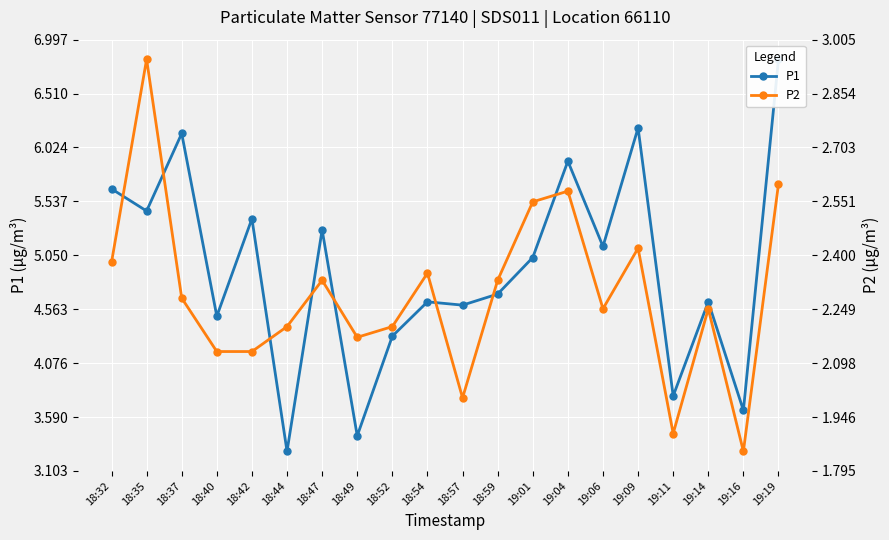

Rank the categories by P2 value from highest to lowest.

18:35, 19:19, 19:04, 19:01, 19:09, 18:32, 18:54, 18:47, 18:59, 18:37, 19:06, 19:14, 18:44, 18:52, 18:49, 18:40, 18:42, 18:57, 19:11, 19:16